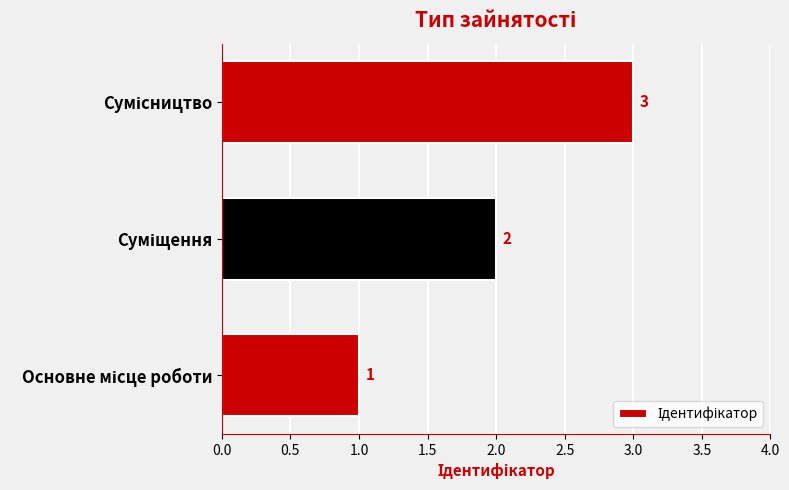

Count the number of categories in the chart.

3